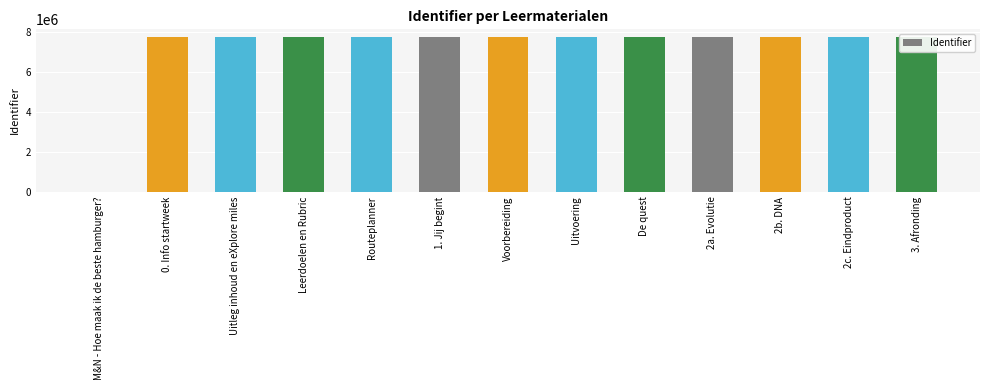

Which label corresponds to the smallest value in the chart?

M&N - Hoe maak ik de beste hamburger?